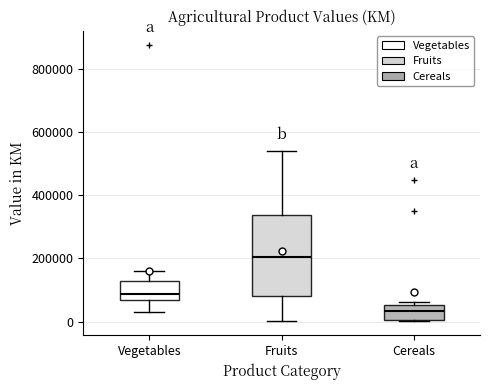

Which box's median line is the lowest?

Cereals